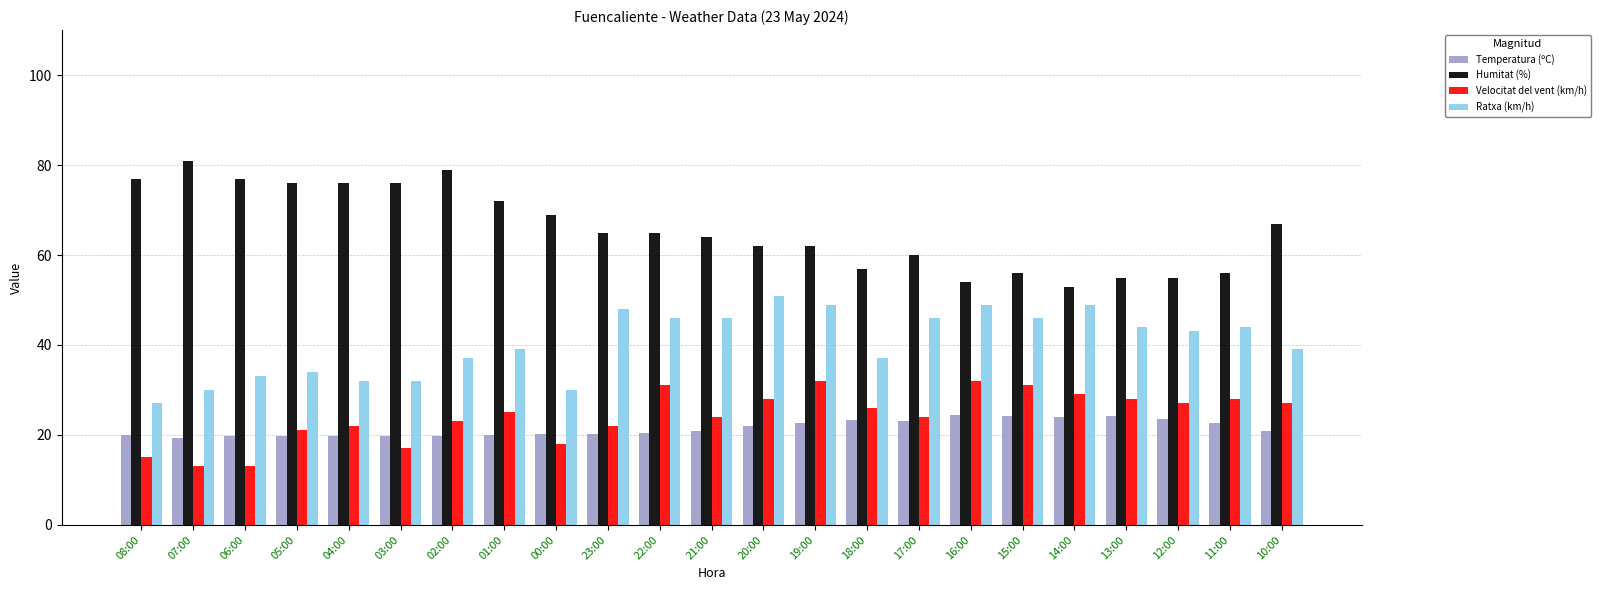

How many data points does each series have?

23